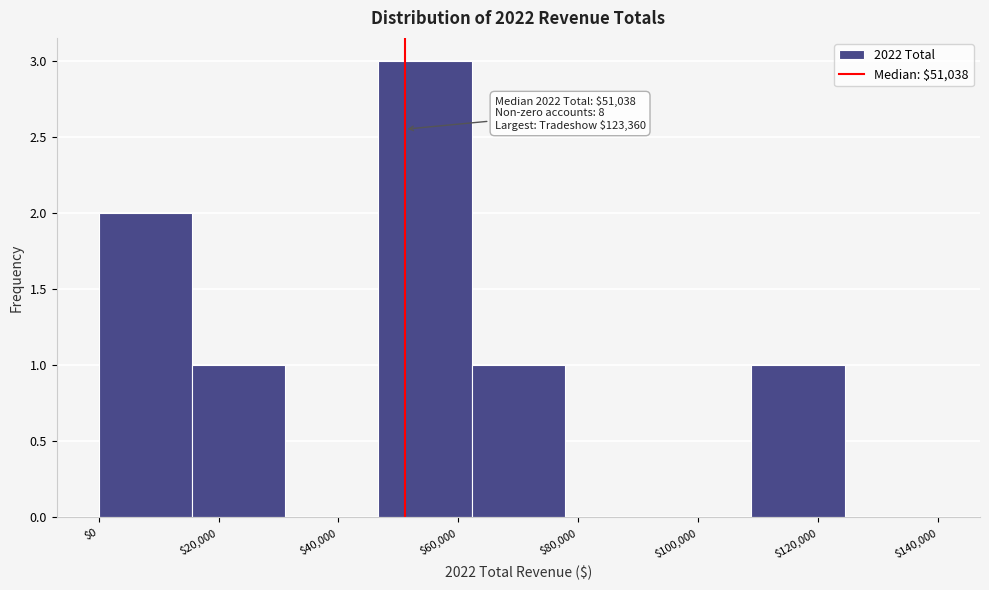

Over which range of the x-axis is the bar tallest?

46000 to 62000